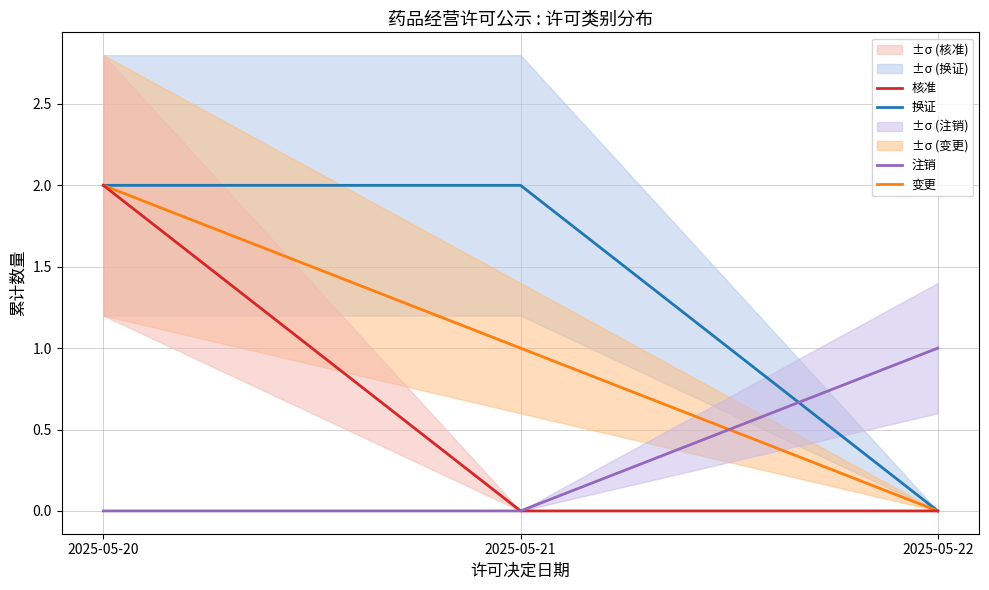

What is the average value of the 换证 series?

1